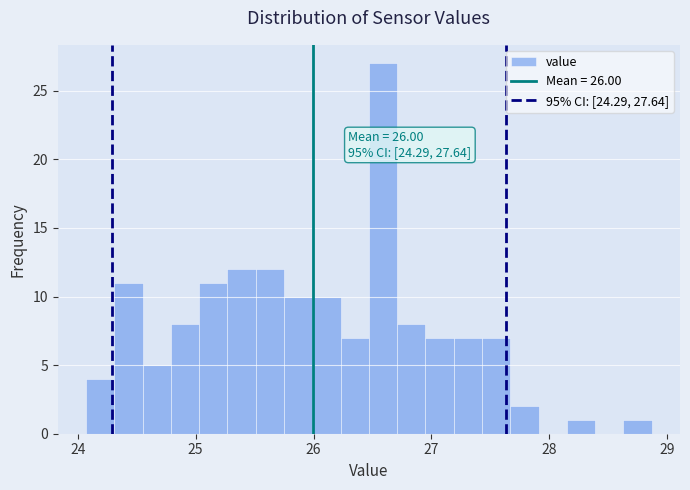

Around what value on the x-axis is the tallest bar? Give the approximate position of its centre, as read against the axis.

26.6